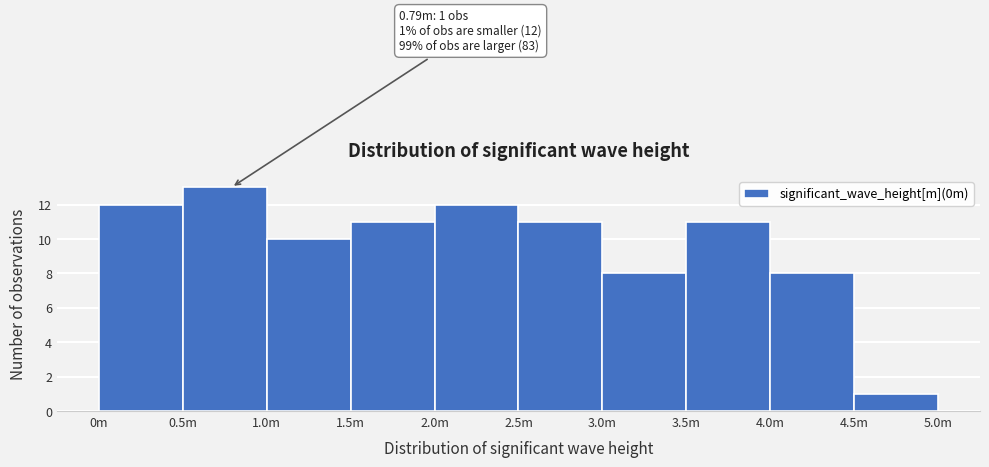

Reading left to right, transcribe all the data shown in this chart.

0m=12	0.5m=13	1.0m=10	1.5m=11	2.0m=12	2.5m=11	3.0m=8	3.5m=11	4.0m=8	4.5m=1